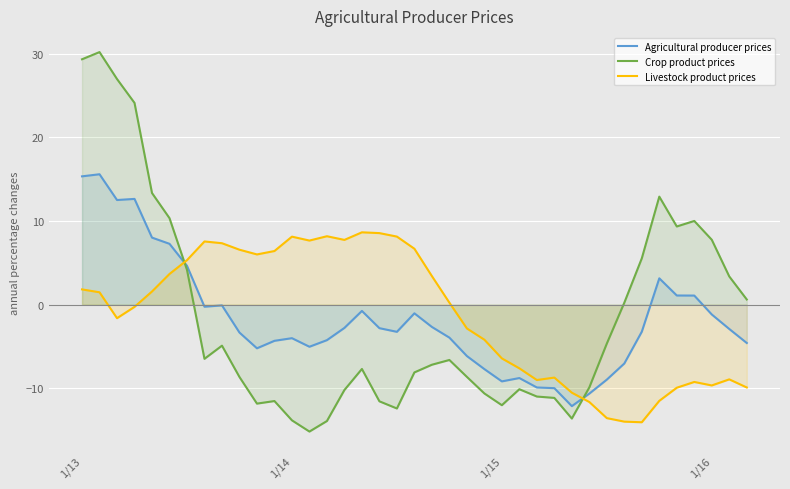

In Livestock product prices, how many points are lower than both neighbors (excluding endpoints)?

7